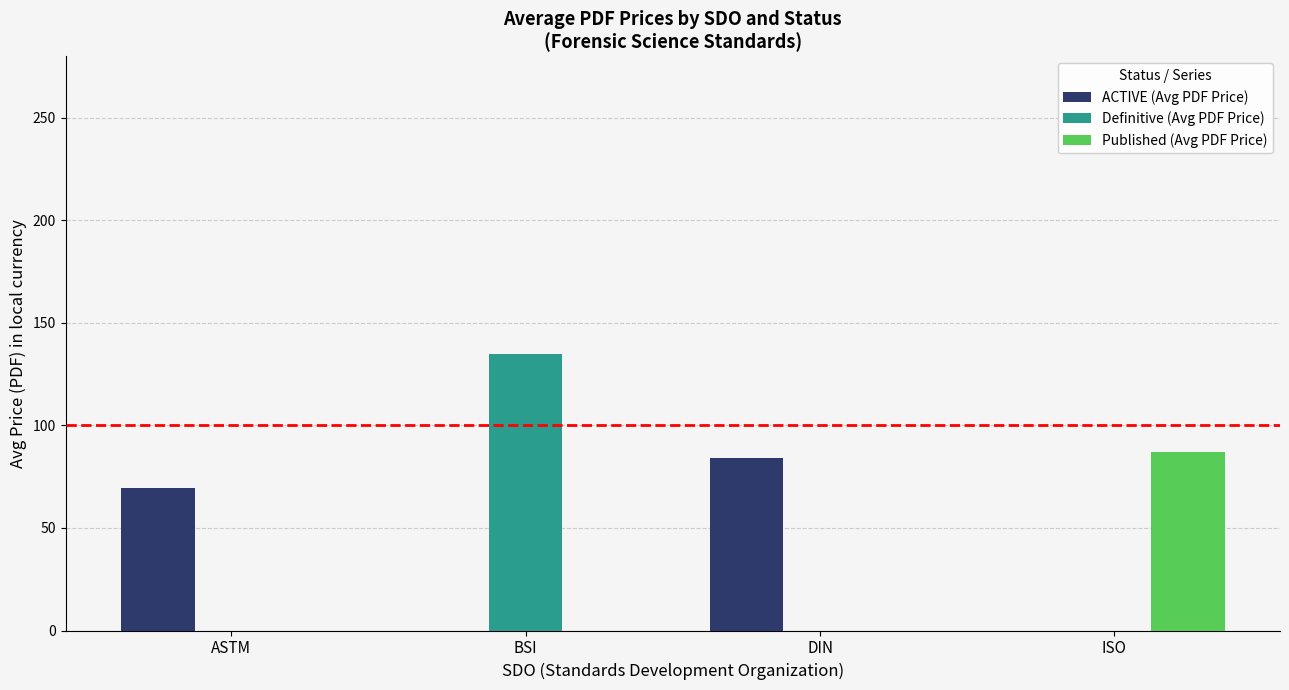

What is the total value across all series at ASTM?

69.5